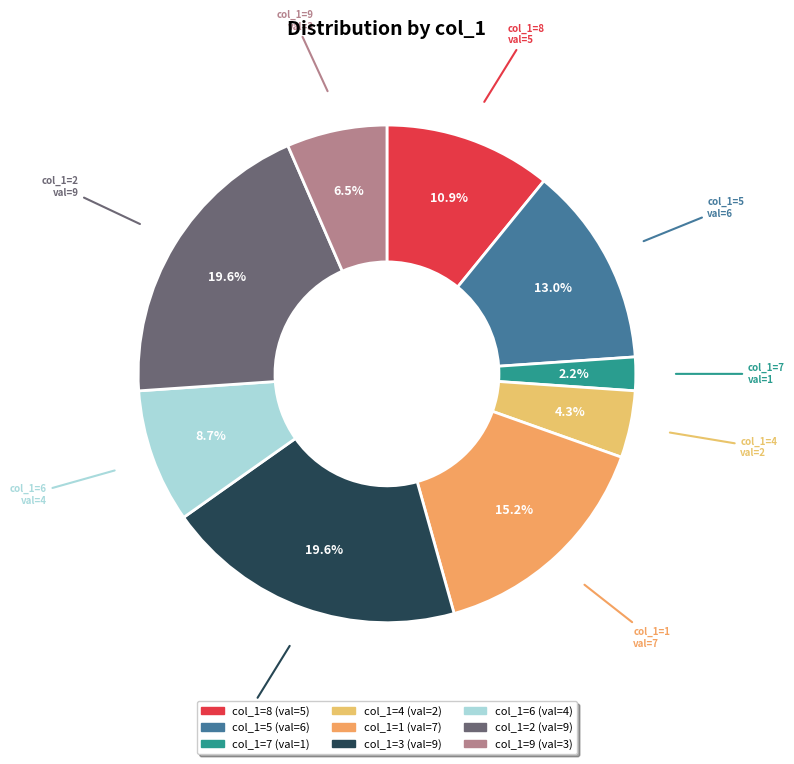

How many segments does this pie chart have?

9